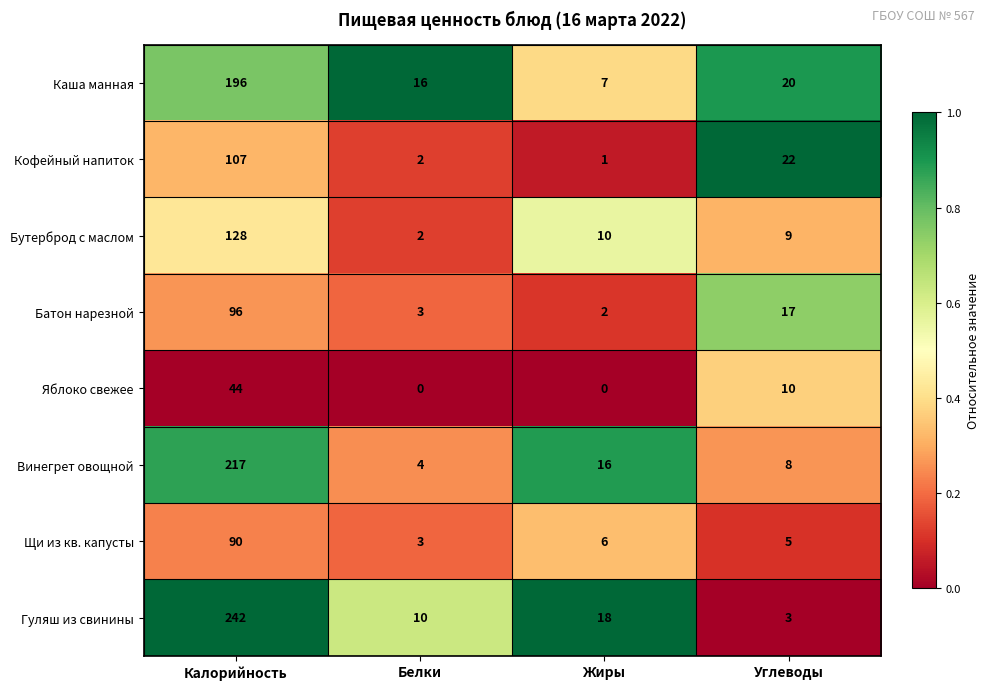

The Винегрет овощной series shows 8 at Углеводы. True or false?

True